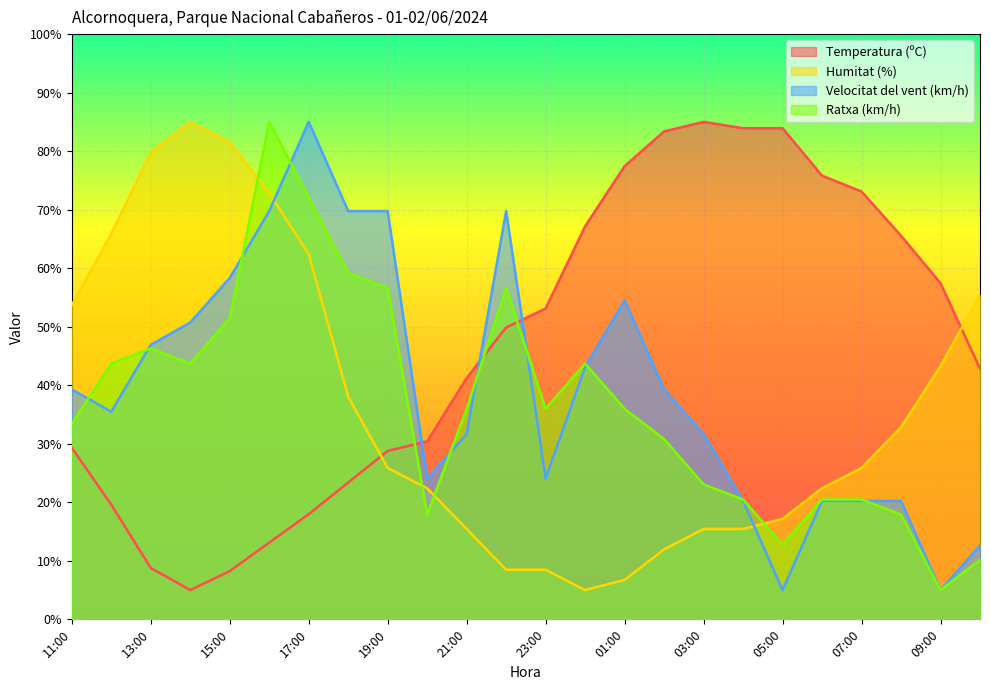

Does the chart display data point markers on the line(s)?

No